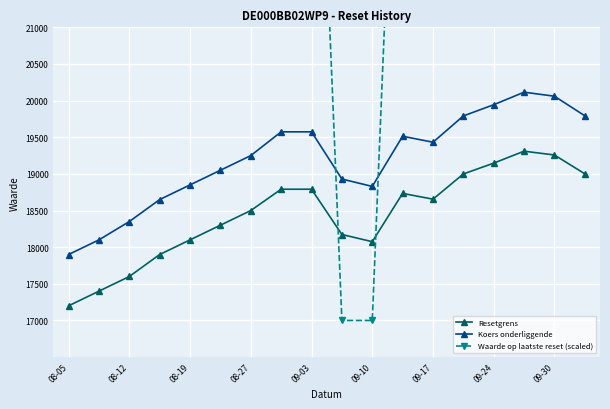

Where is the first local minimum for Koers onderliggende?

09-10